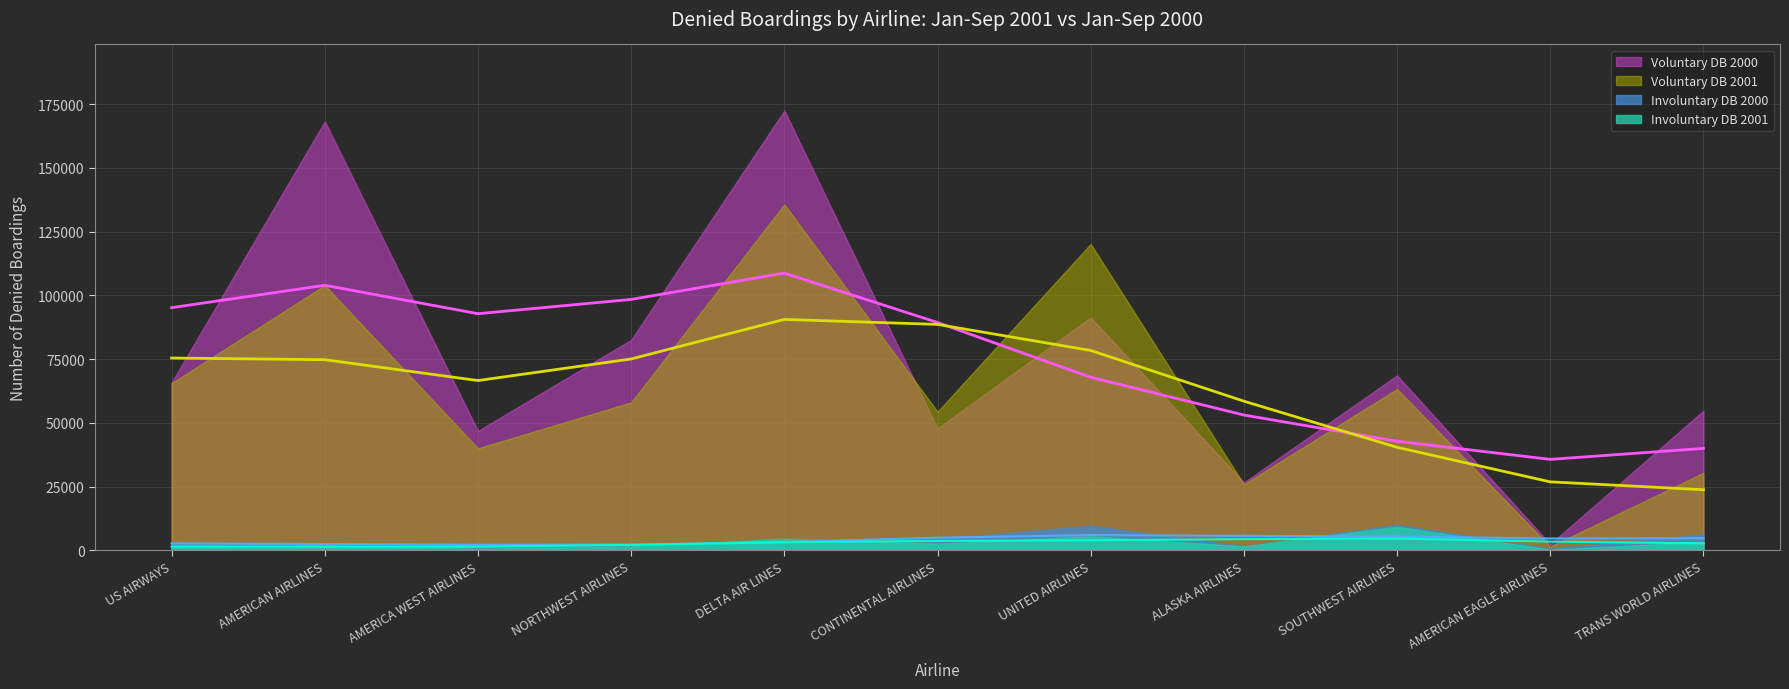

After their last crossing, which series has the higher values: Involuntary DB 2001 or Involuntary DB 2000?

Involuntary DB 2000